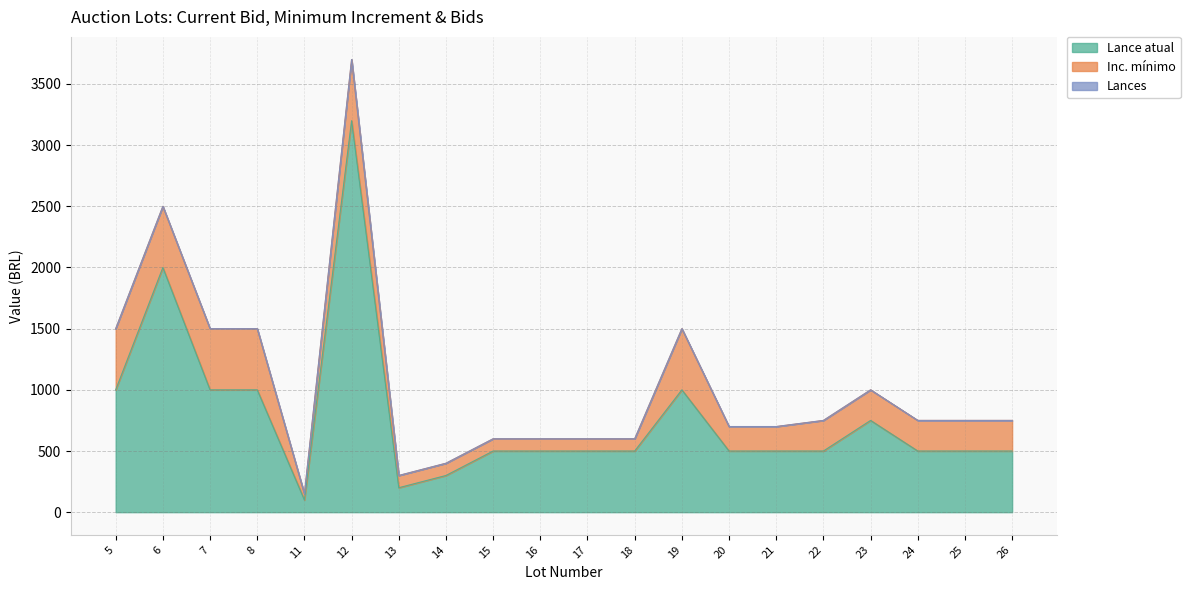

Does the chart have visible grid lines?

Yes